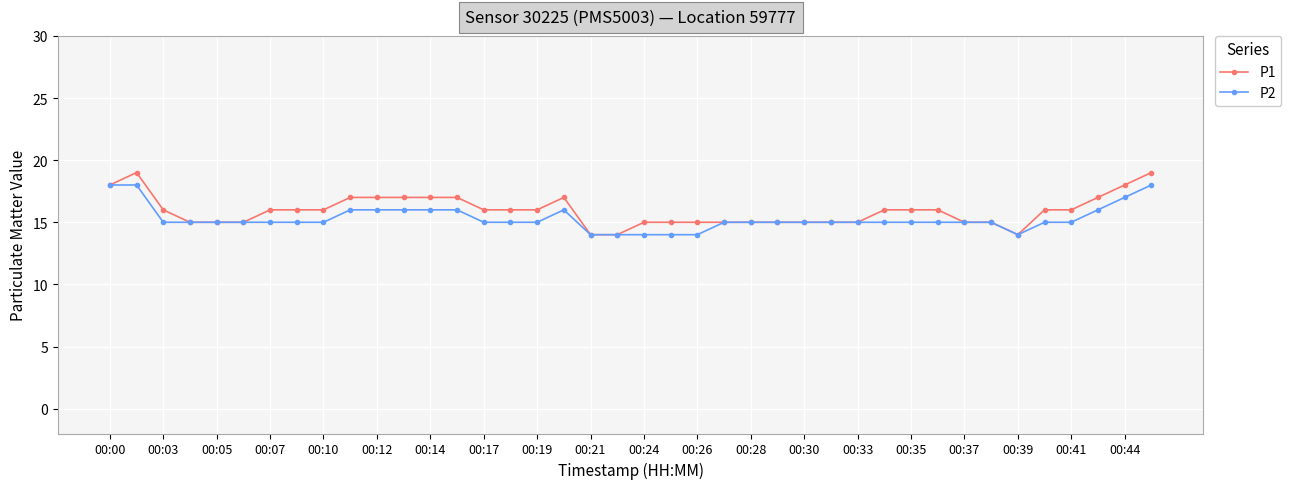

True or false: P1 has more than 0 points higher than both neighbors.

True